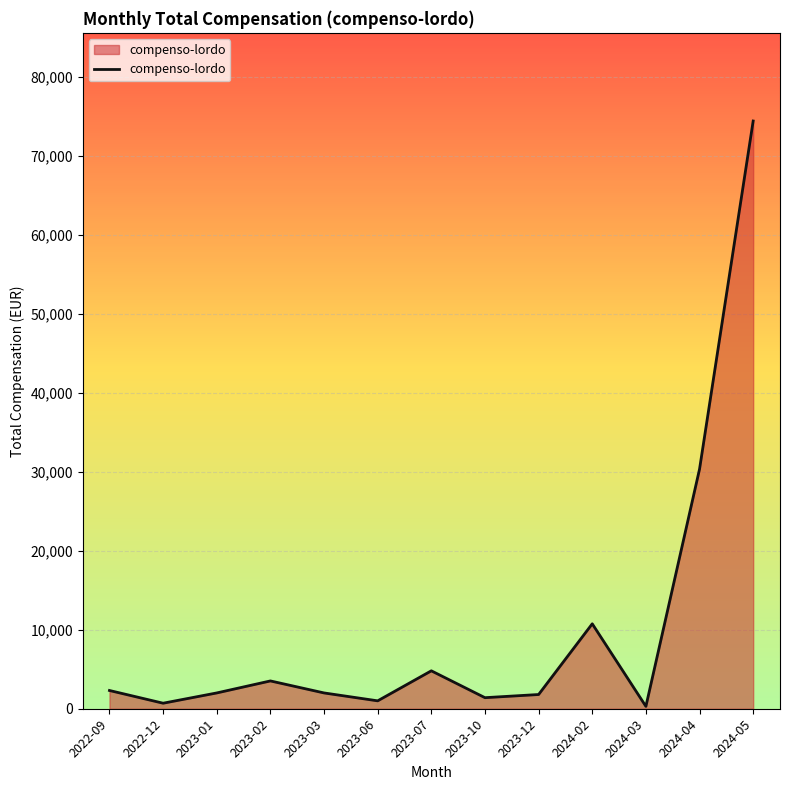

What is the difference between the maximum and minimum values?

74091